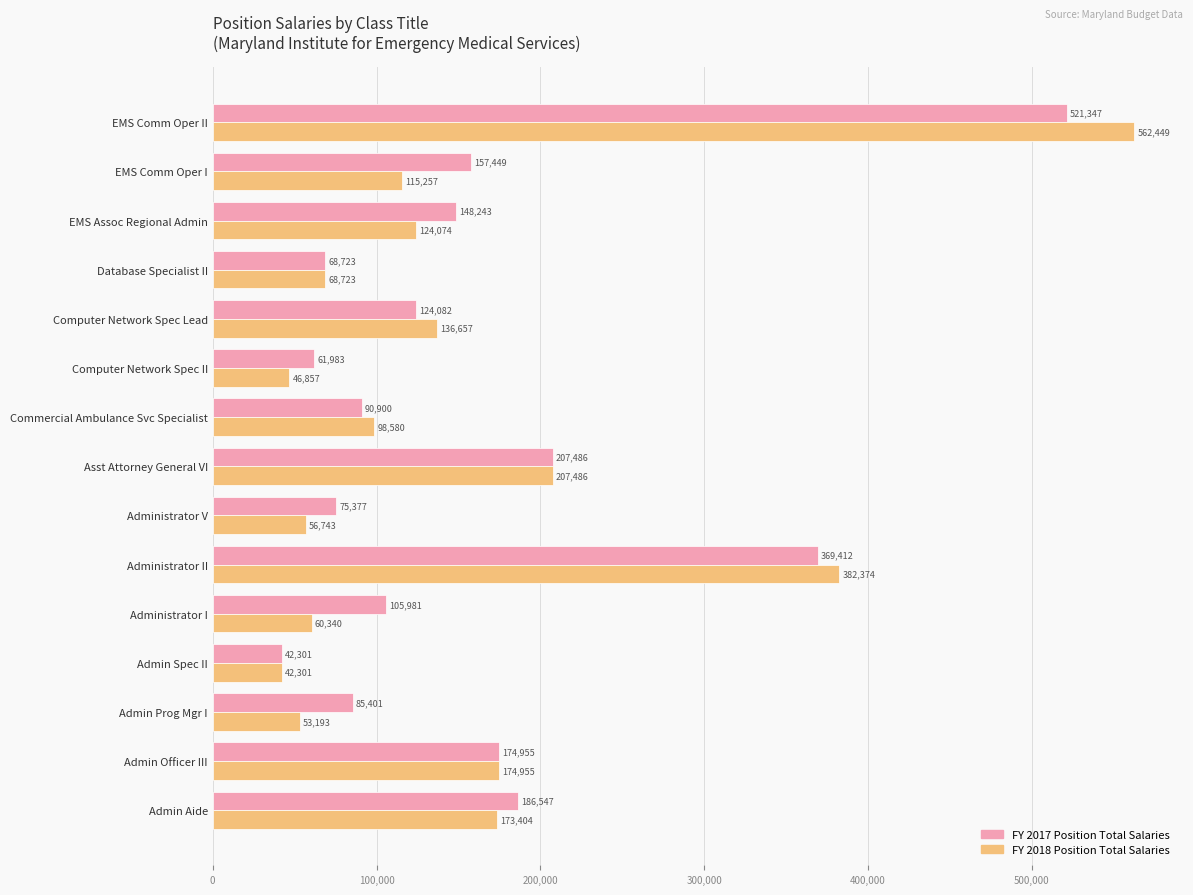

The FY 2017 Position Total Salaries series shows 50020 at Administrator I. True or false?

False